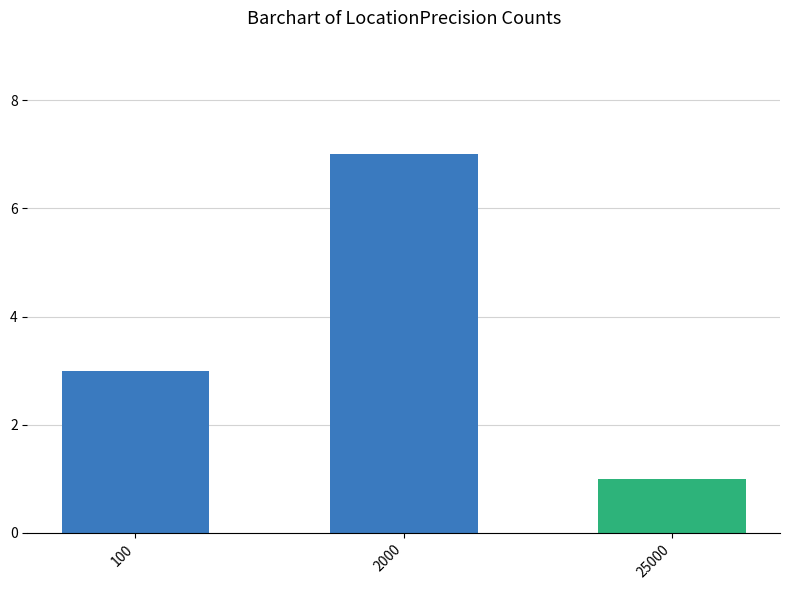

The chart shows a value of 1 at 25000. True or false?

True